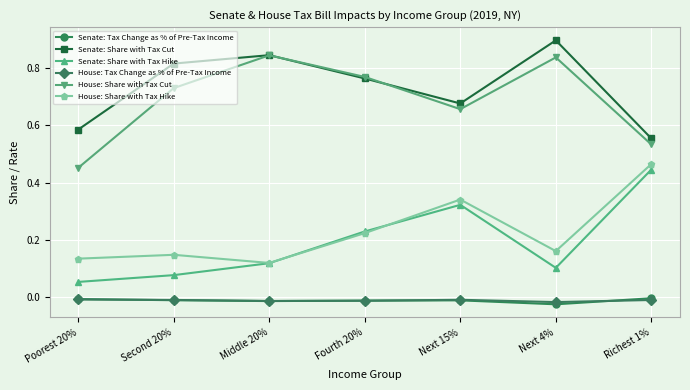

How many lines are shown in the chart?

6